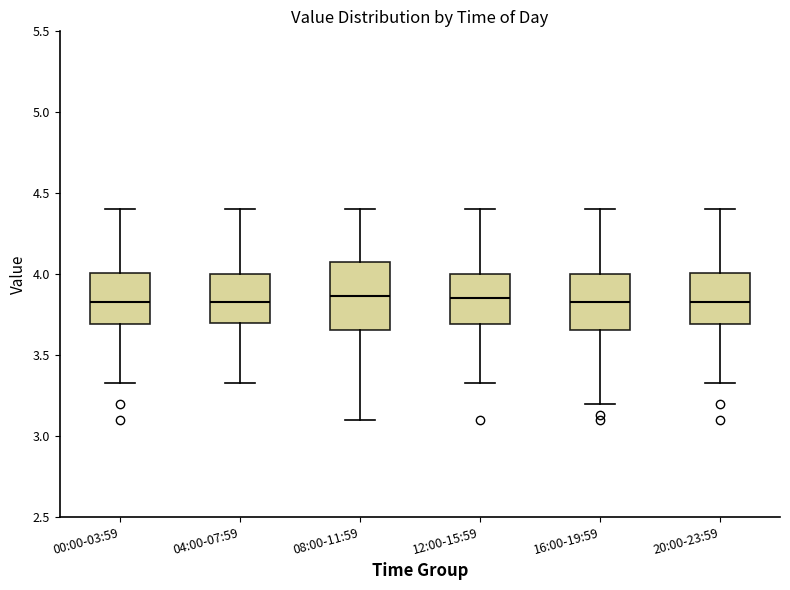

Which box is the tallest, from its lower edge to its upper edge?

08:00-11:59